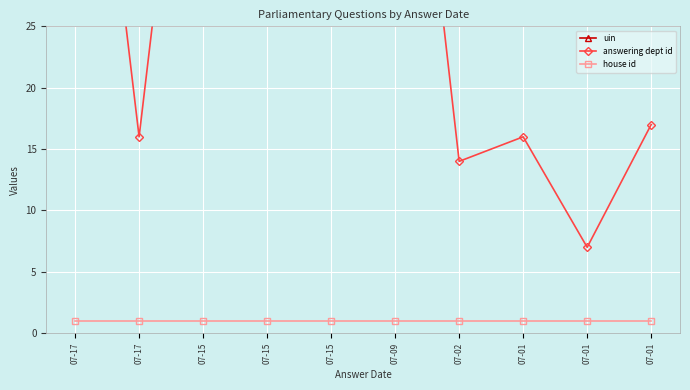

Which category has the lowest value in the answering dept id series?

07-01